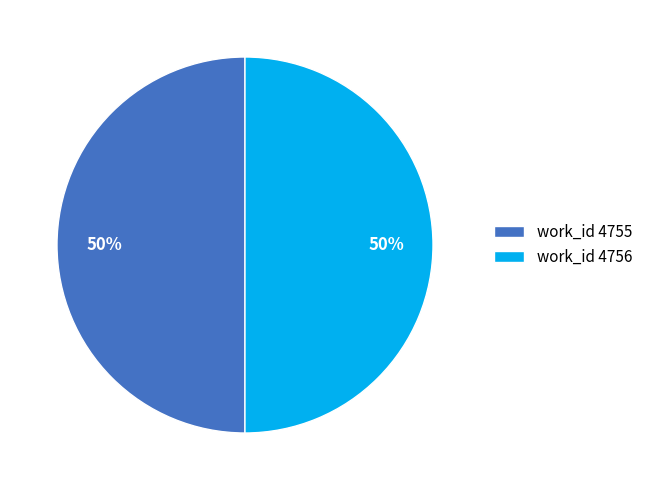

What is the ratio of the value at work_id 4755 to the value at work_id 4756?

1.0